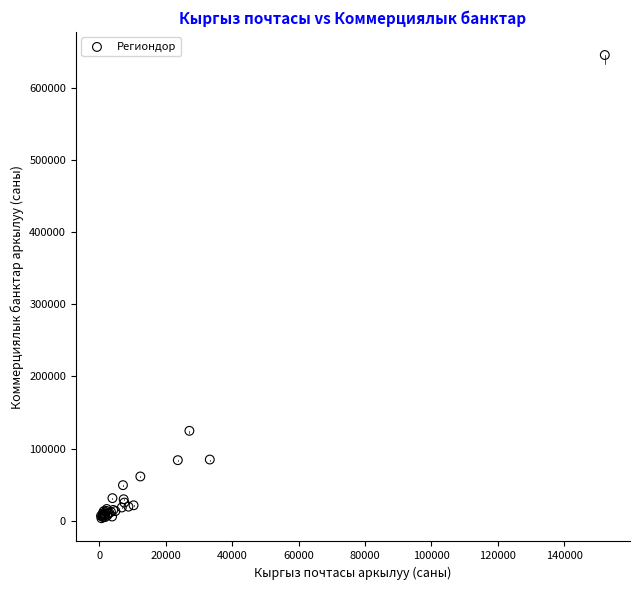

What Y value in the scatter plot is closest to 324335?

124614